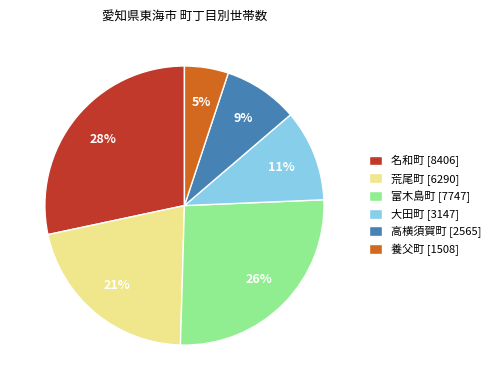

To the nearest percent, what percentage of the pie is 富木島町?

26%